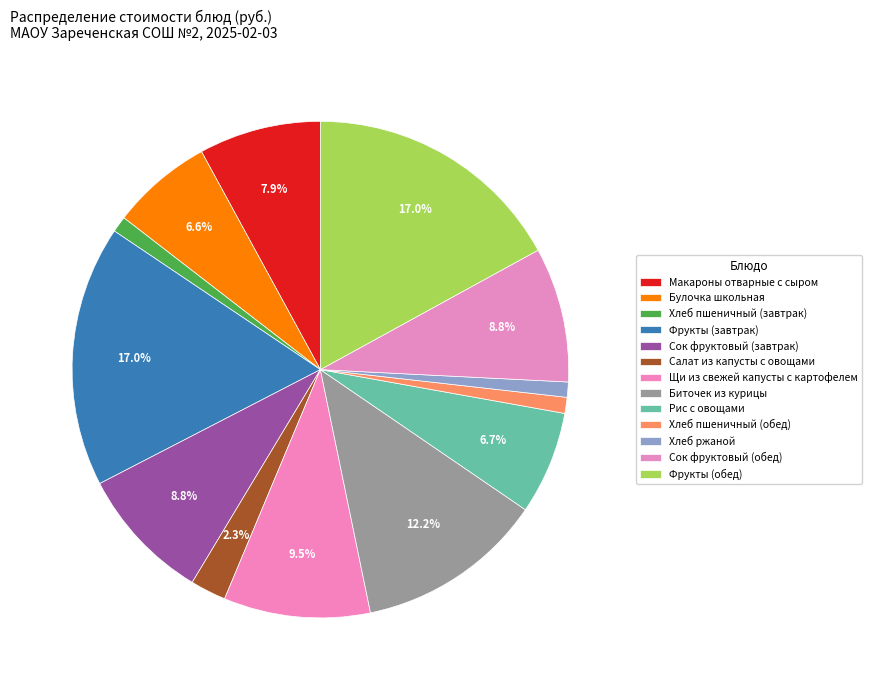

To the nearest percent, what portion does Хлеб пшеничный (завтрак) represent?

1%